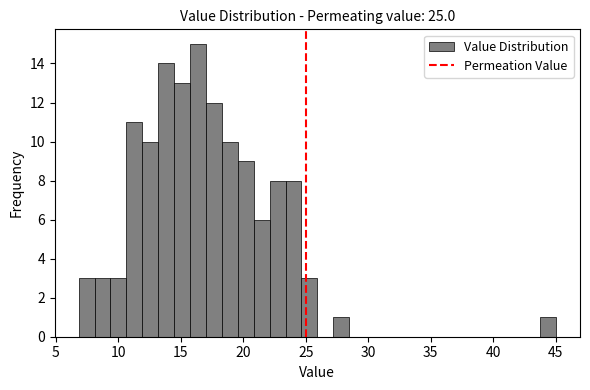

Around what value on the x-axis is the tallest bar? Give the approximate position of its centre, as read against the axis.

16.5